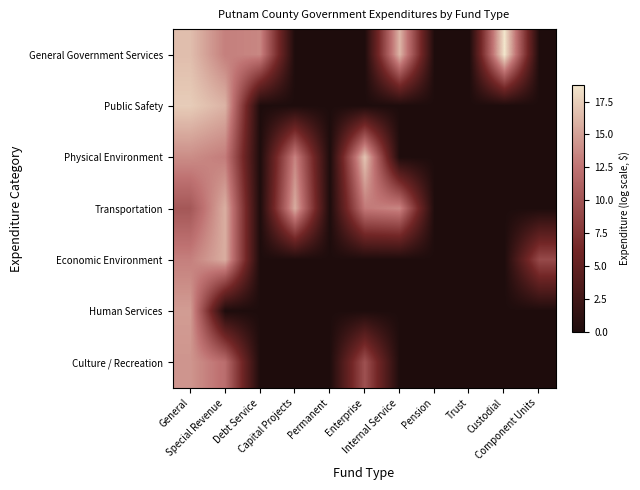

Reading left to right, what are all the values shown in this chart?

General Government Services: General=16.6	Special Revenue=13.2	Debt Service=13.6	Capital Projects=0.0	Permanent=0.0	Enterprise=0.0	Internal Service=16.1	Pension=0.0	Trust=0.0	Custodial=18.8	Component Units=0.0
Public Safety: General=17.4	Special Revenue=16.0	Debt Service=0.0	Capital Projects=0.0	Permanent=0.0	Enterprise=0.0	Internal Service=0.0	Pension=0.0	Trust=0.0	Custodial=0.0	Component Units=0.0
Physical Environment: General=13.9	Special Revenue=13.0	Debt Service=0.0	Capital Projects=13.5	Permanent=0.0	Enterprise=16.9	Internal Service=0.0	Pension=0.0	Trust=0.0	Custodial=0.0	Component Units=0.0
Transportation: General=10.3	Special Revenue=15.8	Debt Service=0.0	Capital Projects=15.6	Permanent=0.0	Enterprise=12.8	Internal Service=13.6	Pension=0.0	Trust=0.0	Custodial=0.0	Component Units=0.0
Economic Environment: General=13.2	Special Revenue=15.7	Debt Service=0.0	Capital Projects=0.0	Permanent=0.0	Enterprise=0.0	Internal Service=0.0	Pension=0.0	Trust=0.0	Custodial=0.0	Component Units=9.2
Human Services: General=14.8	Special Revenue=0.0	Debt Service=0.0	Capital Projects=0.0	Permanent=0.0	Enterprise=0.0	Internal Service=0.0	Pension=0.0	Trust=0.0	Custodial=0.0	Component Units=0.0
Culture / Recreation: General=14.4	Special Revenue=12.1	Debt Service=0.0	Capital Projects=0.0	Permanent=0.0	Enterprise=9.8	Internal Service=0.0	Pension=0.0	Trust=0.0	Custodial=0.0	Component Units=0.0